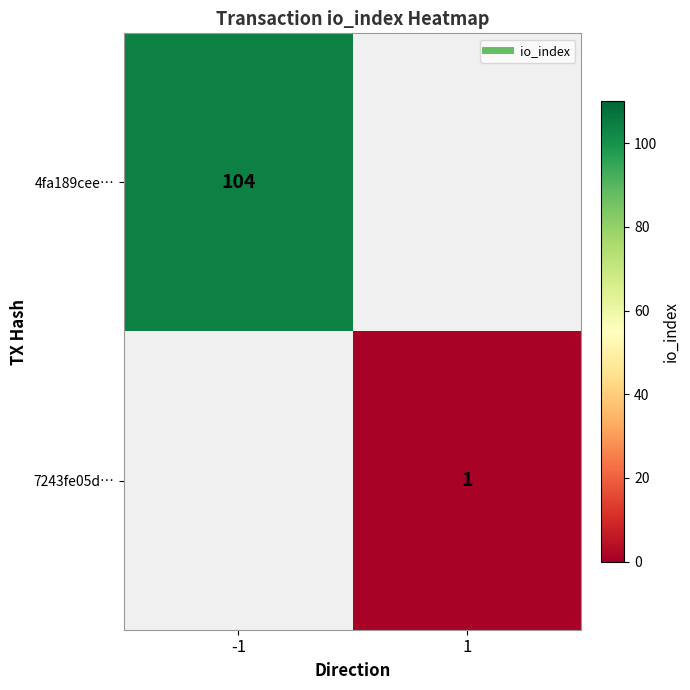

At which label does 4fa189cee… reach its minimum?

-1